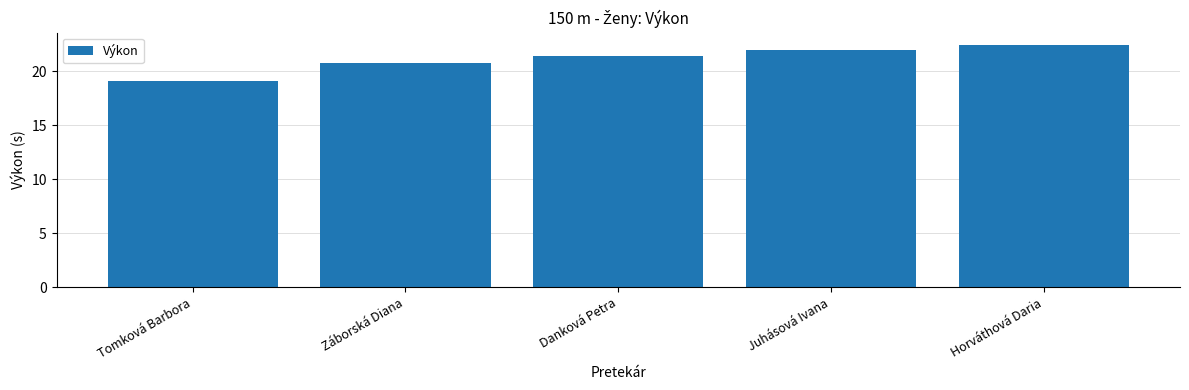

Which category has the lowest value across all series?

Tomková Barbora